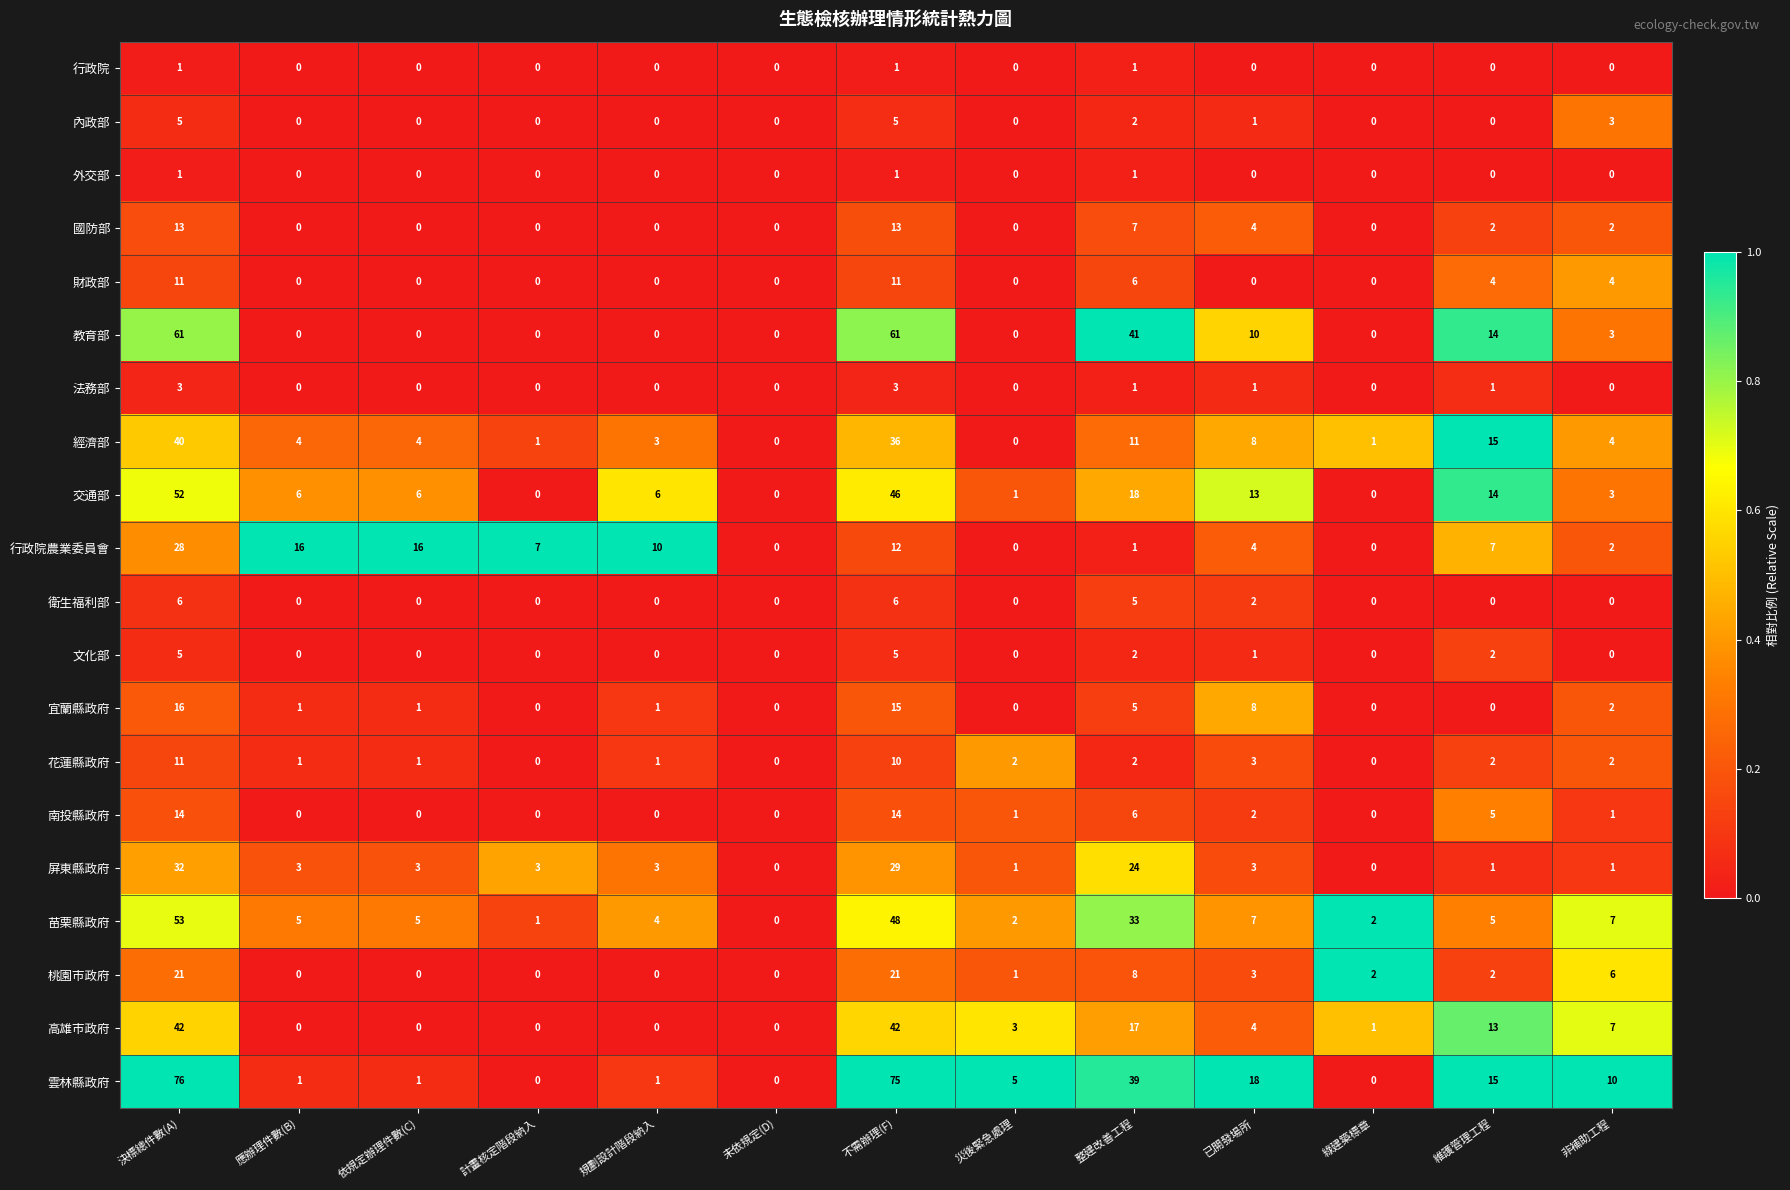

What is the maximum value shown in the chart?

76